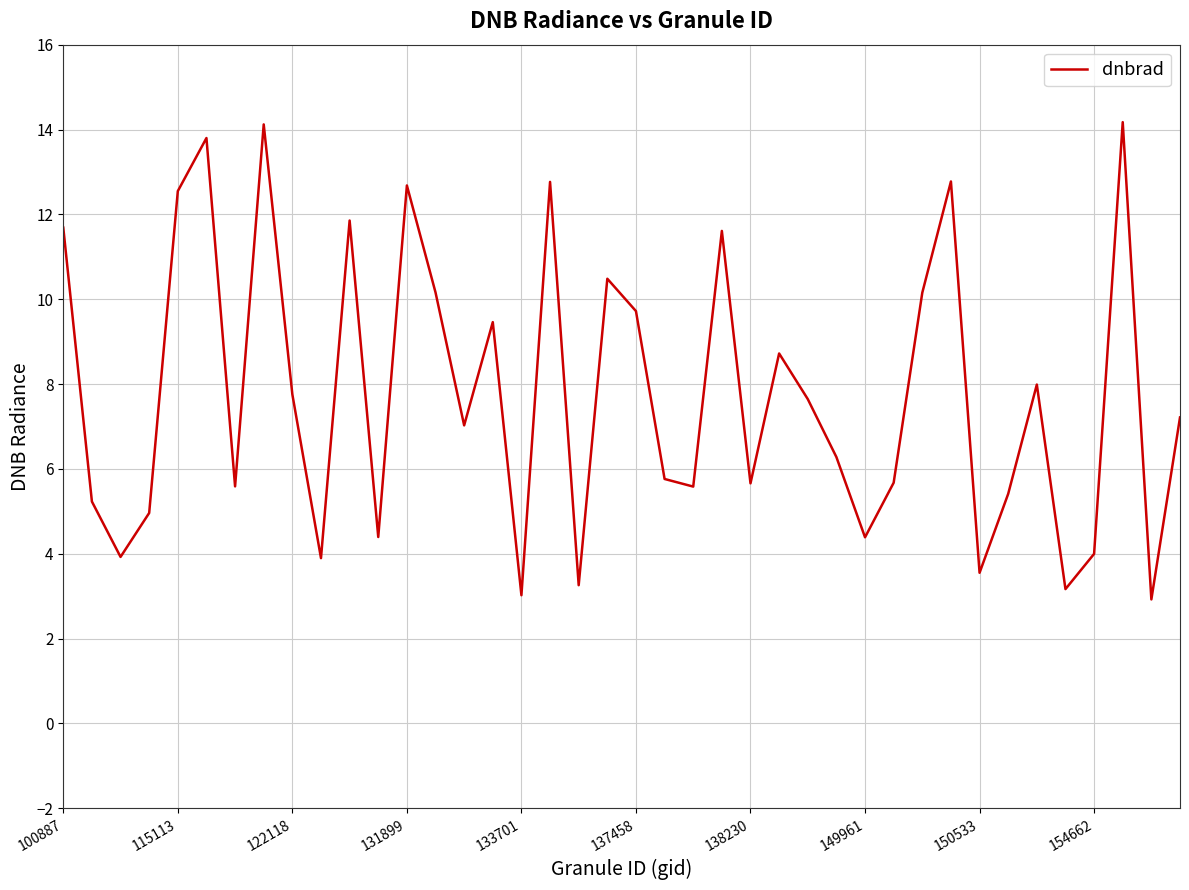

What is the average value?

7.8